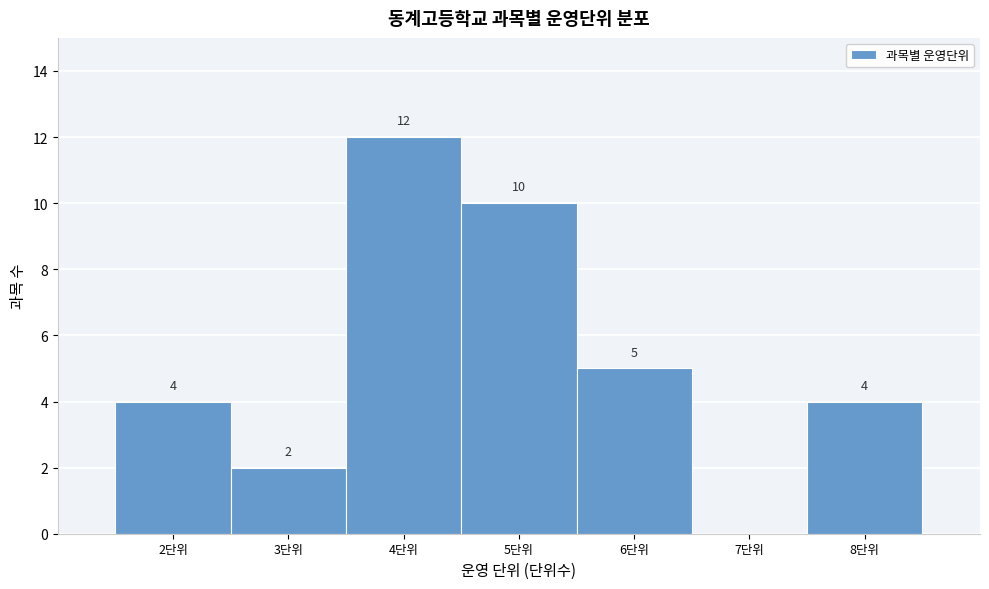

Which range on the x-axis has the tallest bar?

3.5 to 4.5